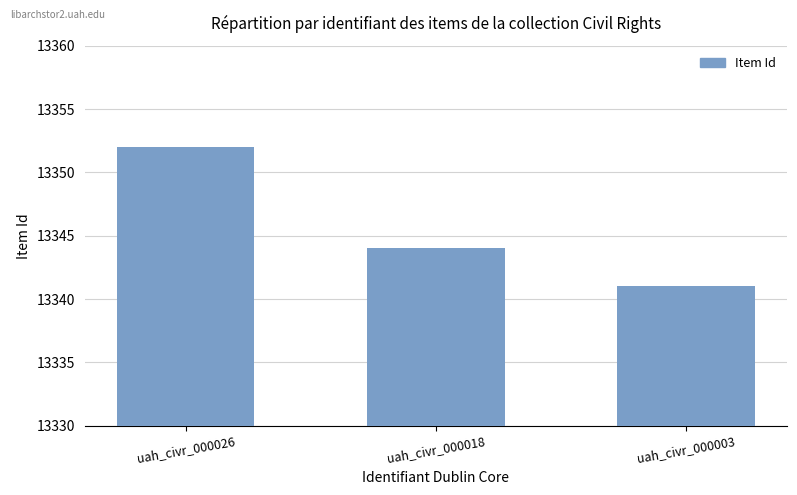

What is the difference between the maximum and second lowest values?

8